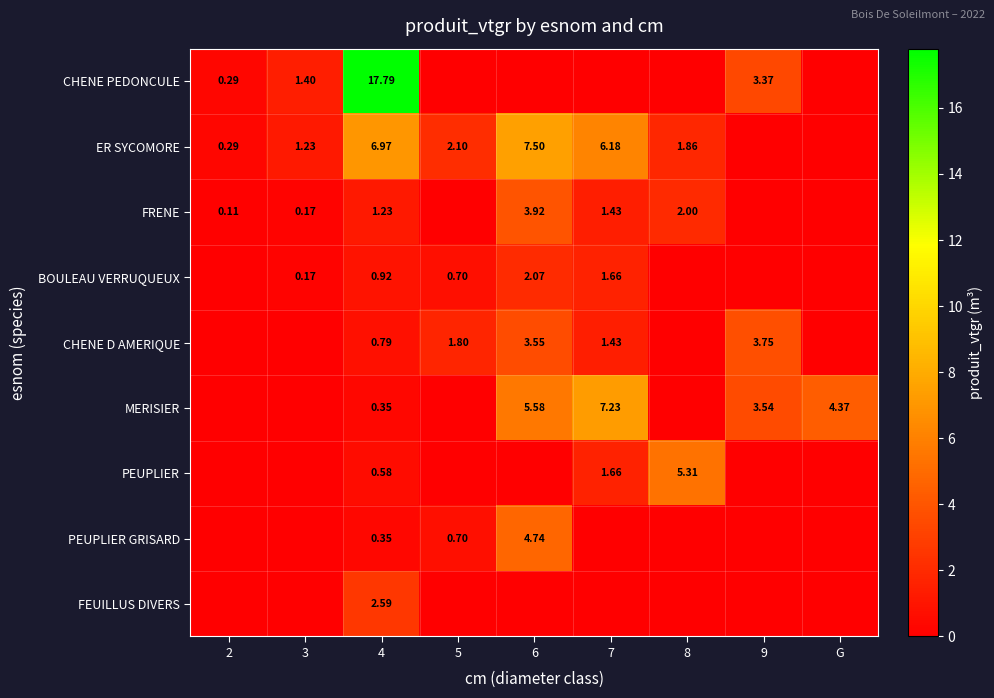

What is the sum of all MERISIER values?

21.1